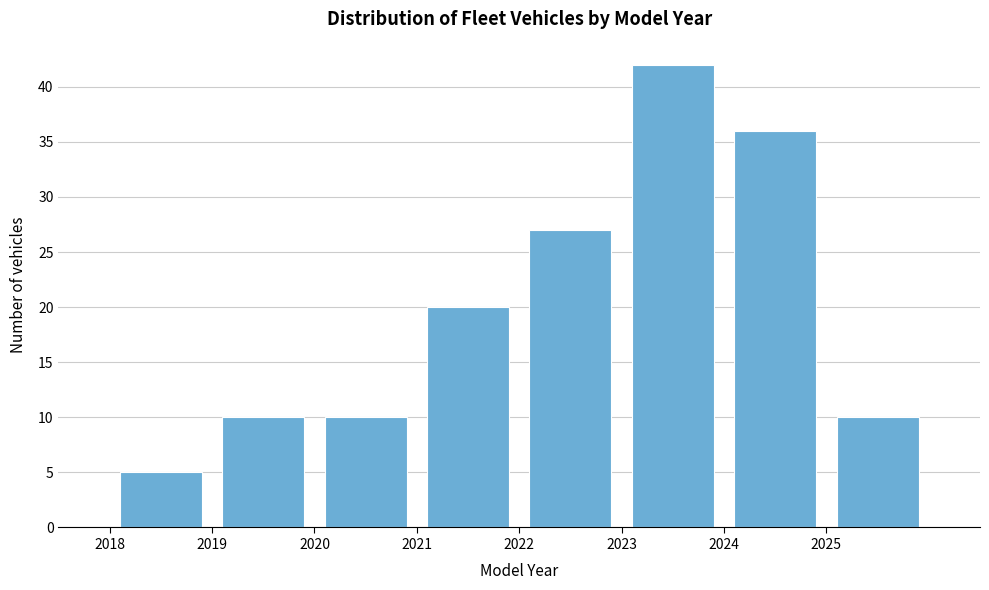

What is the height of the bar covering 2023 to 2024 on the x-axis? The values are not printed on the chart, so give them approximately, as read against the axis.

42